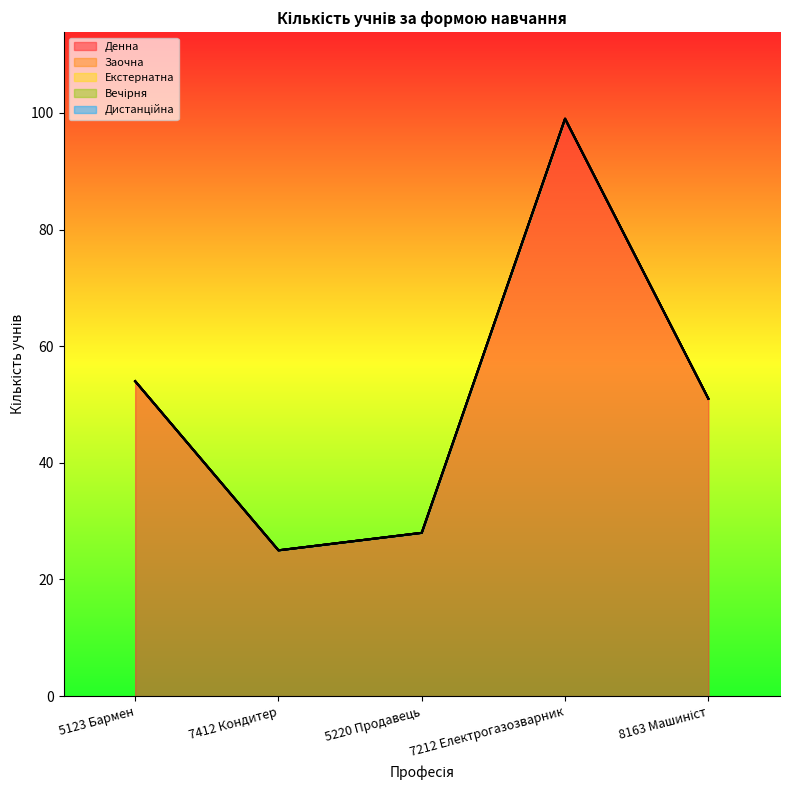

Does the chart display data point markers on the line(s)?

No